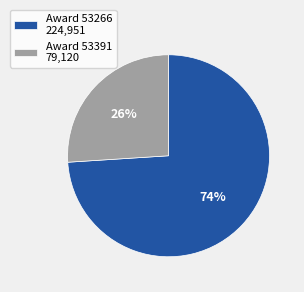

Which category has the biggest portion of the pie?

Award 53266 224,951